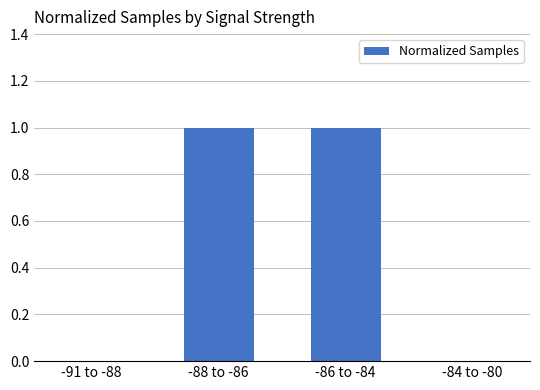

What is the change in value from -91 to -88 to -86 to -84?

+1.0